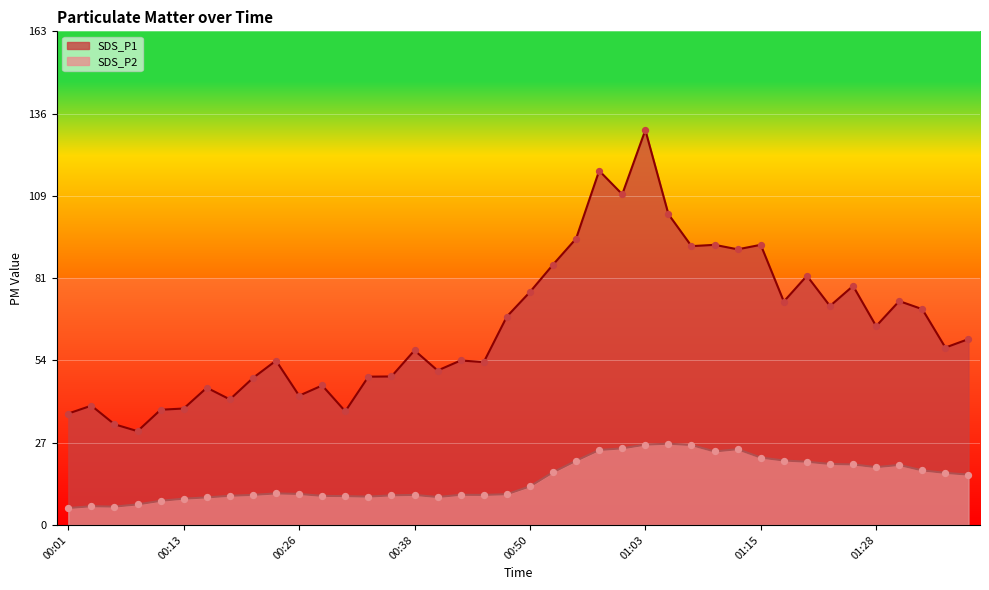

Which series contains the highest Y value?

SDS_P1